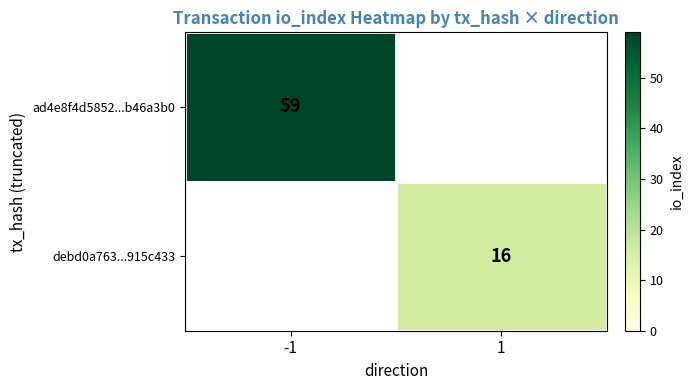

Is it true that ad4e8f4d5852...b46a3b0 equals 20 at -1?

False